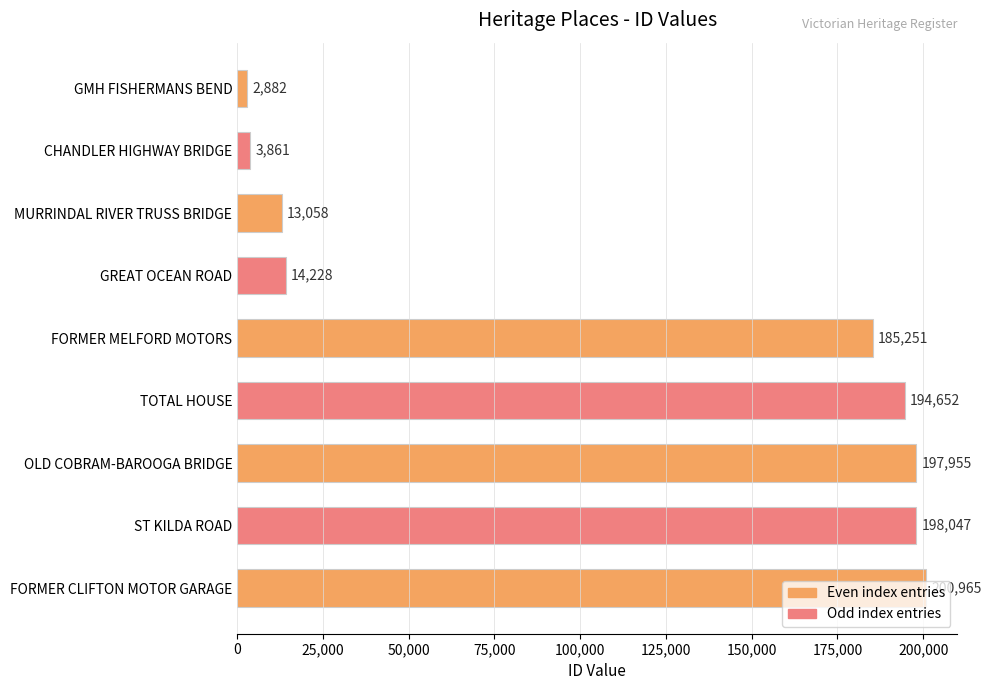

True or false: the data shows 194652 at TOTAL HOUSE.

True